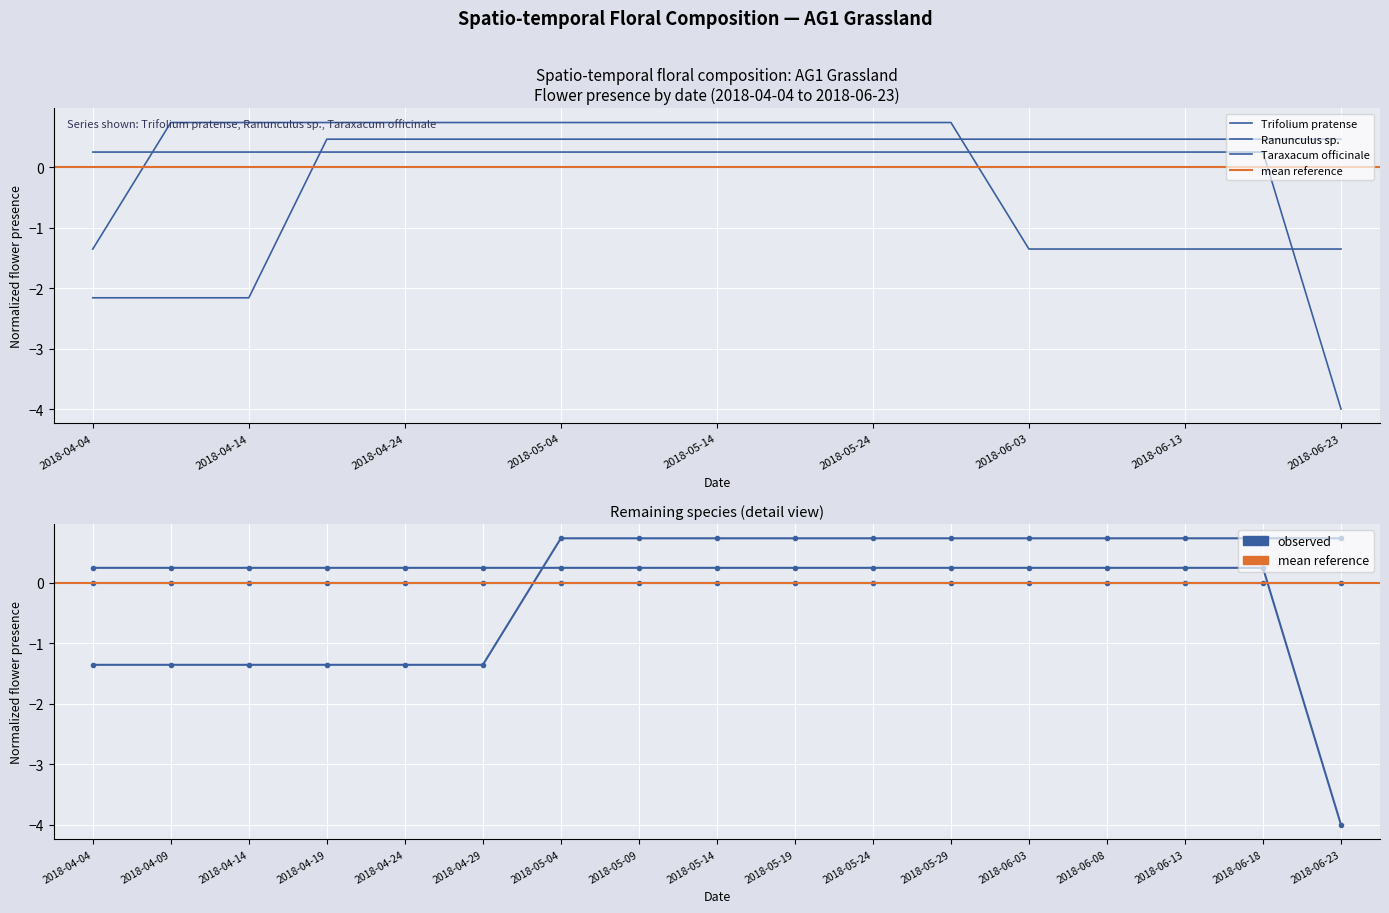

Between 2018-05-29 and 2018-06-08, which series saw the biggest shift?

Taraxacum officinale